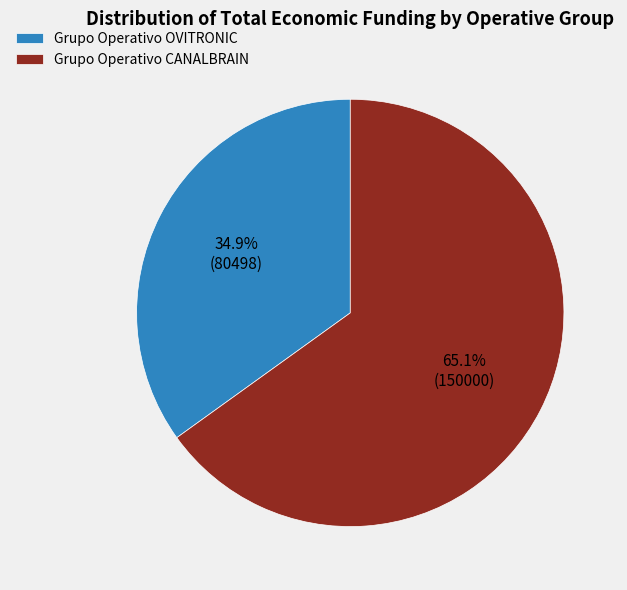

Combined, what portion of the pie is Grupo Operativo OVITRONIC and Grupo Operativo CANALBRAIN?

100.0%